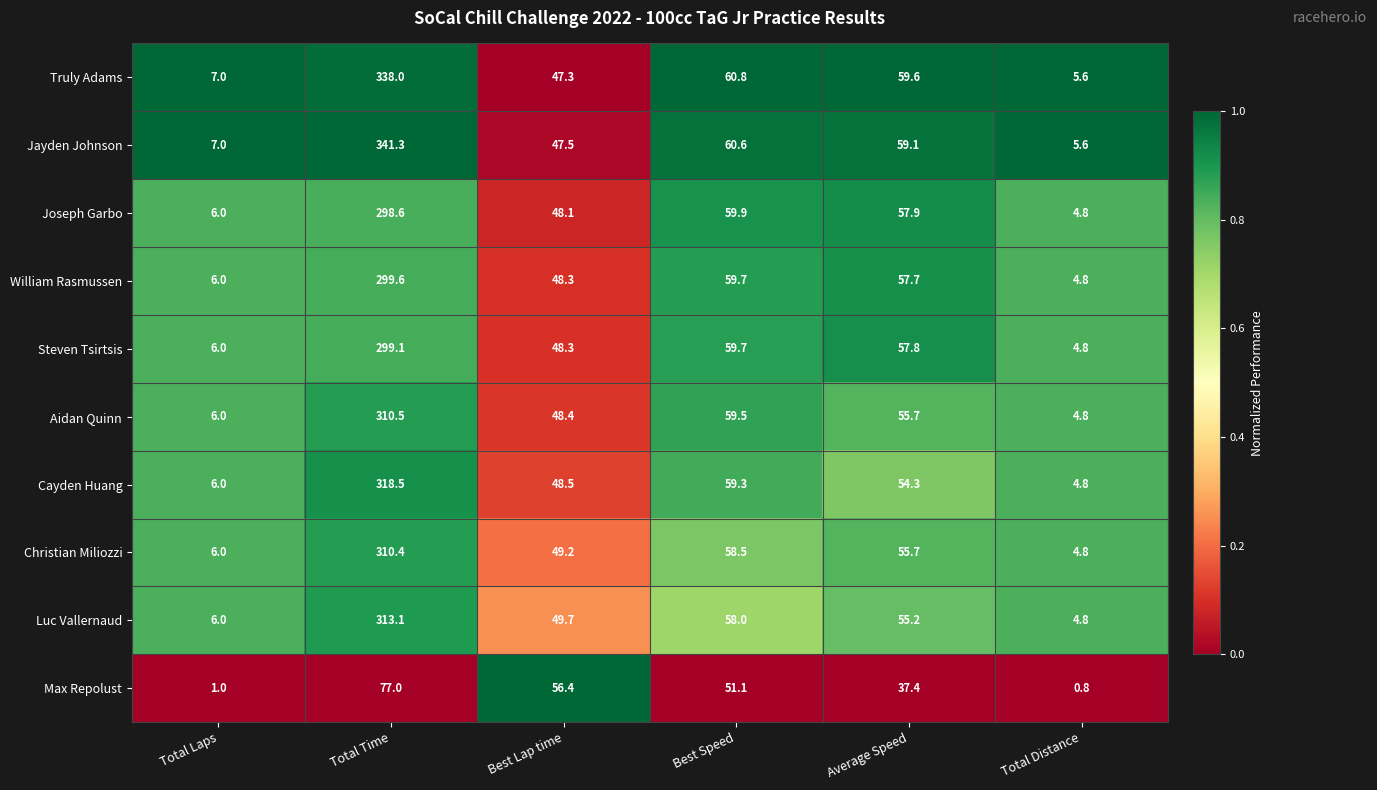

Which series has the widest spread of values?

Jayden Johnson